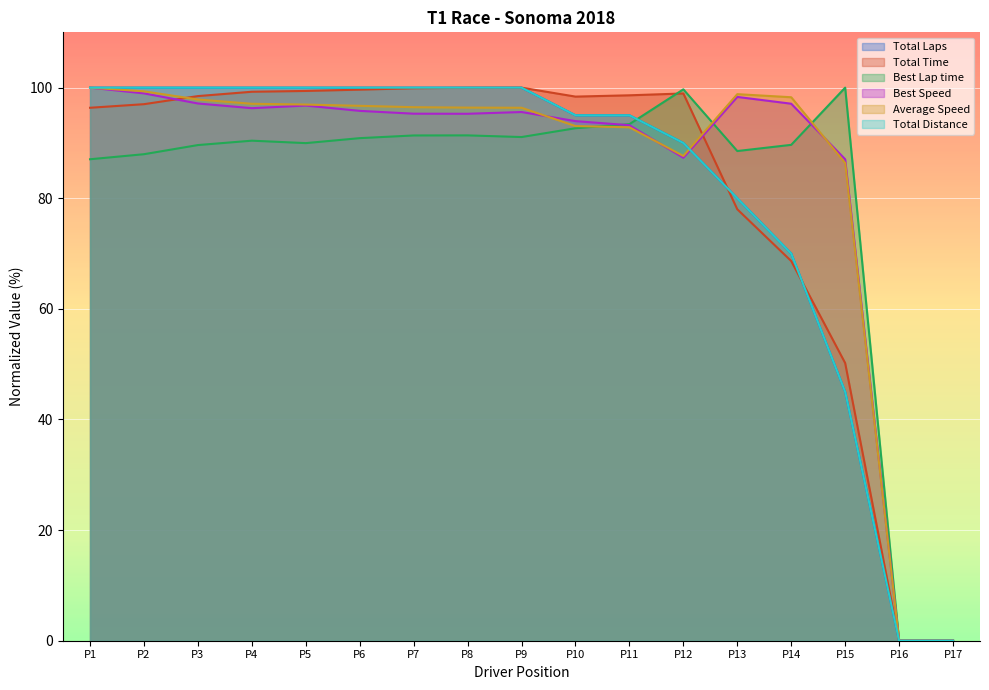

Does the chart display data point markers on the line(s)?

No